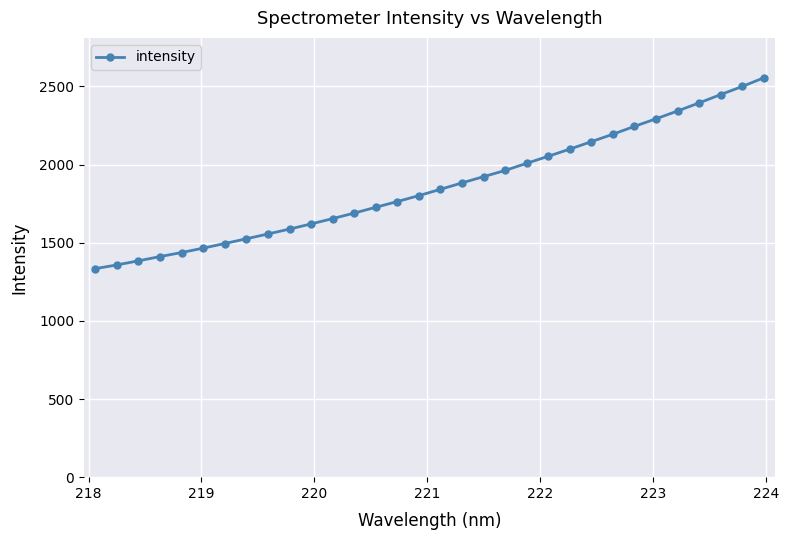

What is the minimum value shown in the chart?

1334.0